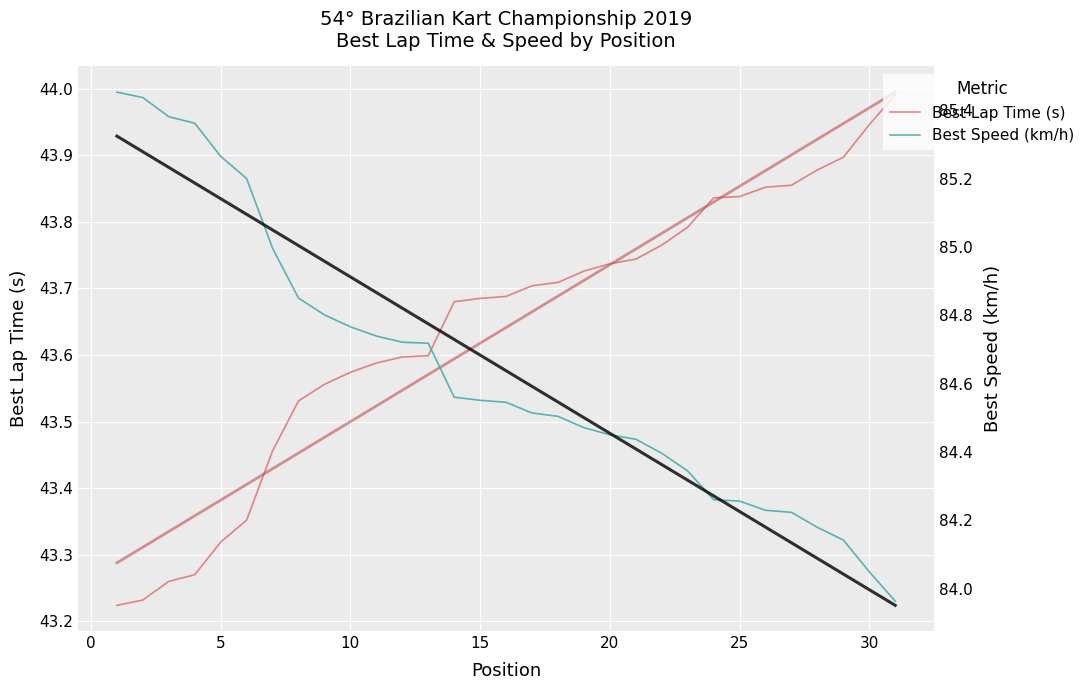

What is the minimum value shown in the chart?

43.2